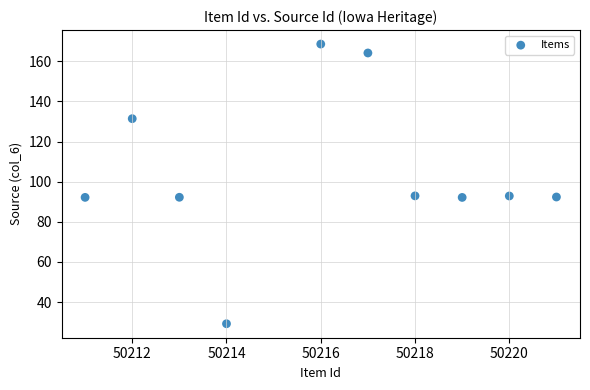

What is the range of Y values (max minus min)?

139.4